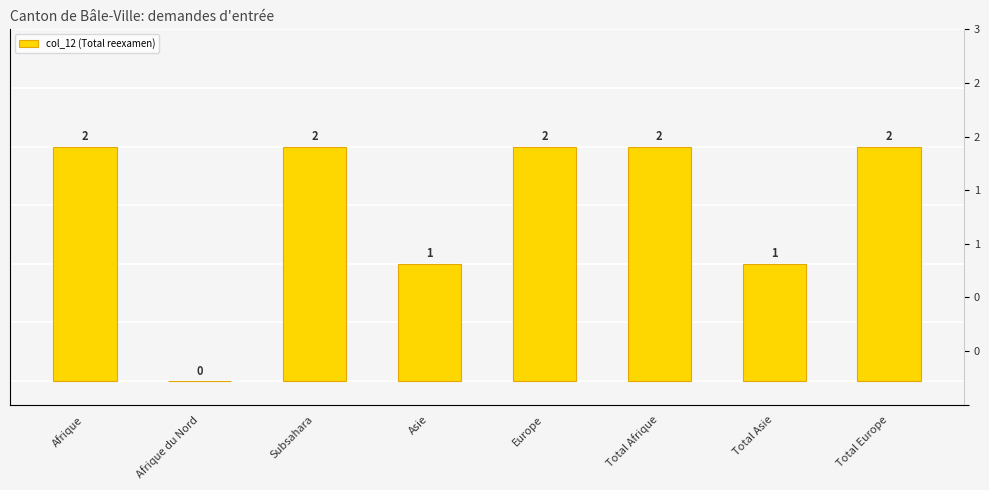

What is the difference between the second highest and minimum values?

2